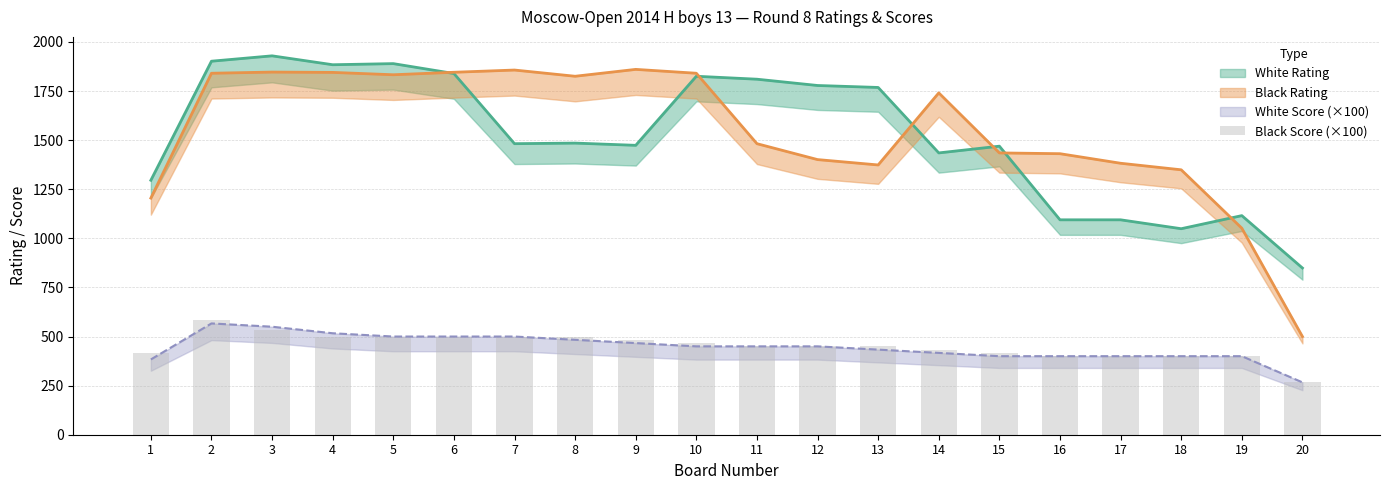

At which category does the chart reach its minimum across all series?

20